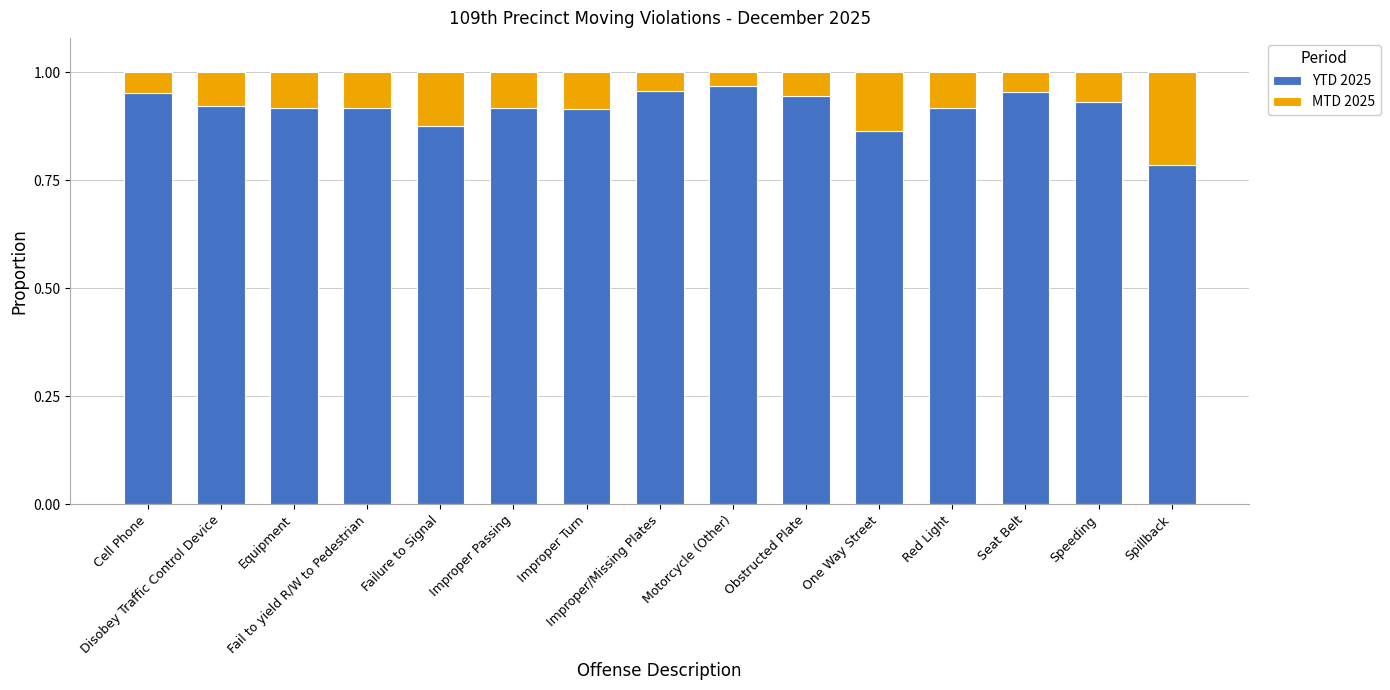

What is the label of the 11th bar from the right?

Failure to Signal